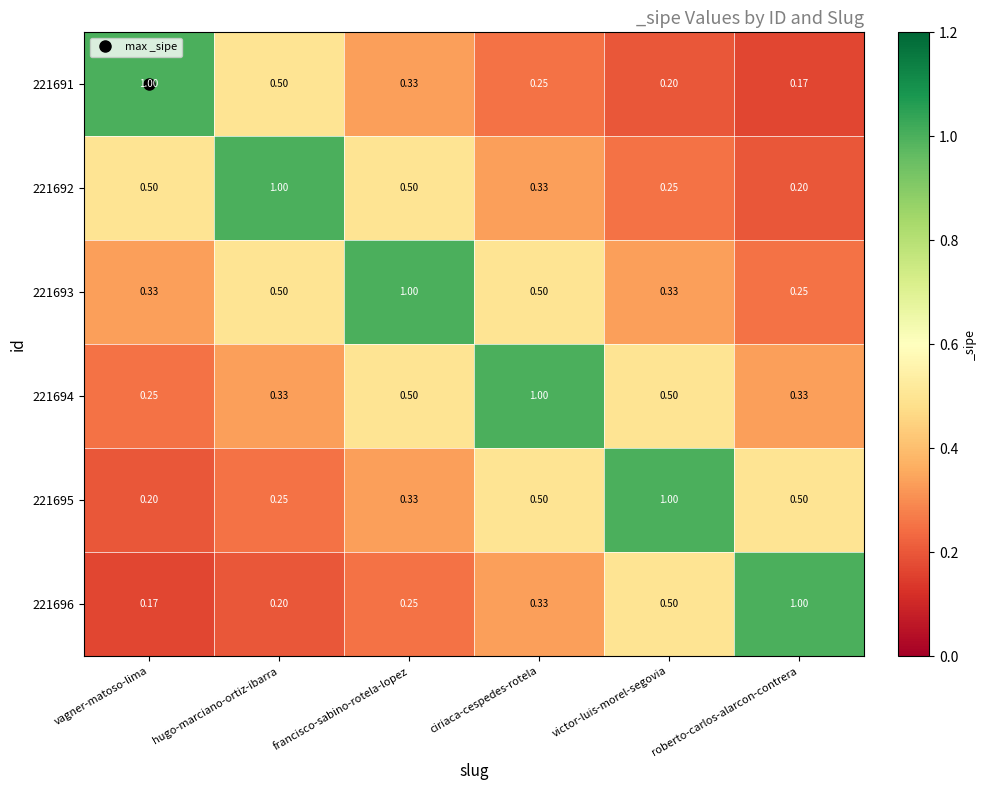

How many distinct data groups are displayed?

6